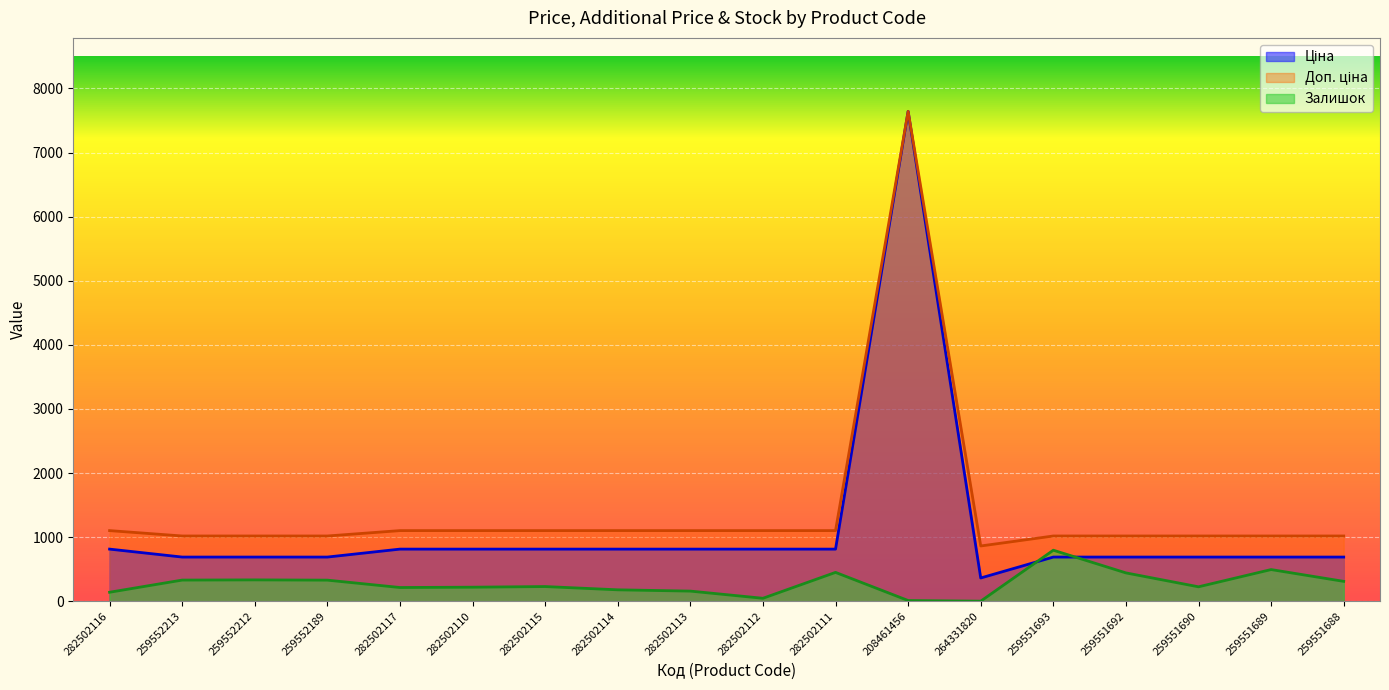

Which label corresponds to the smallest value in the chart?

264331820